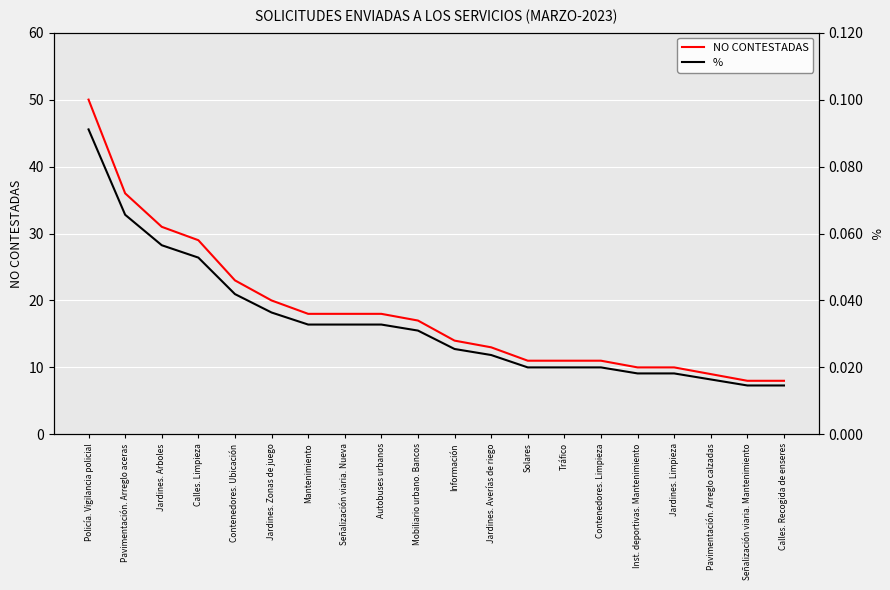

List the series in order of their overall mean, lowest first.

%, NO CONTESTADAS